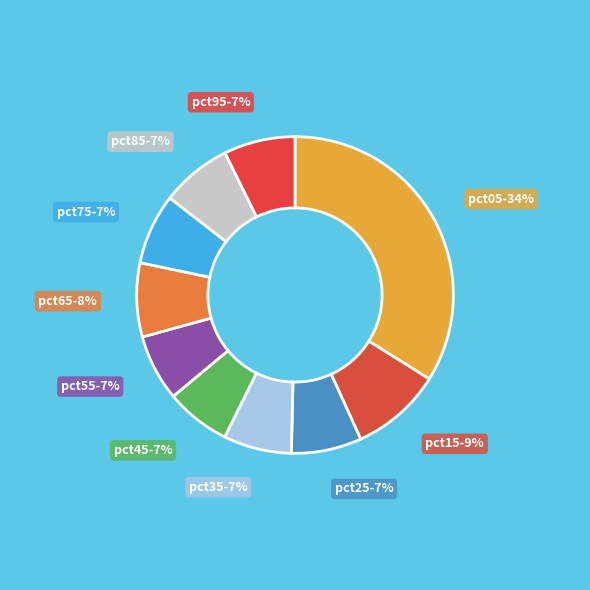

How many slices are in this pie chart?

10